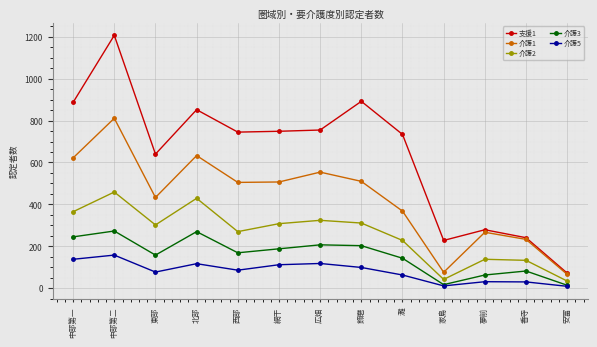

True or false: 介護3 has a value of 63 at 夢前.

True